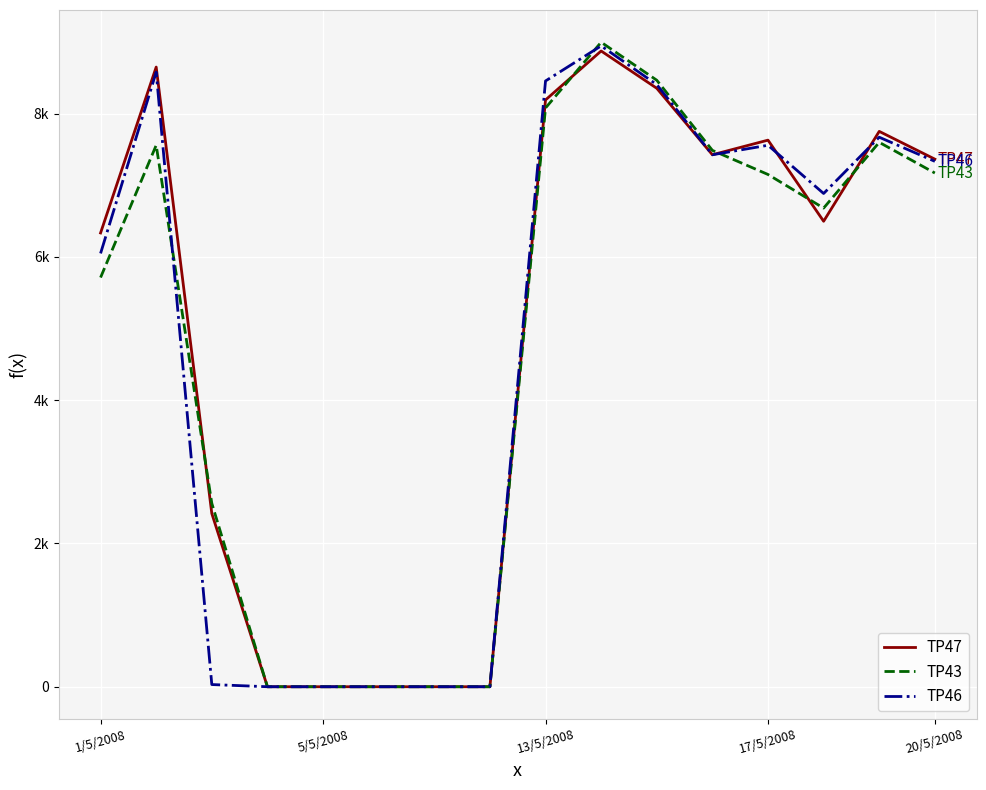

Does the chart display data point markers on the line(s)?

No